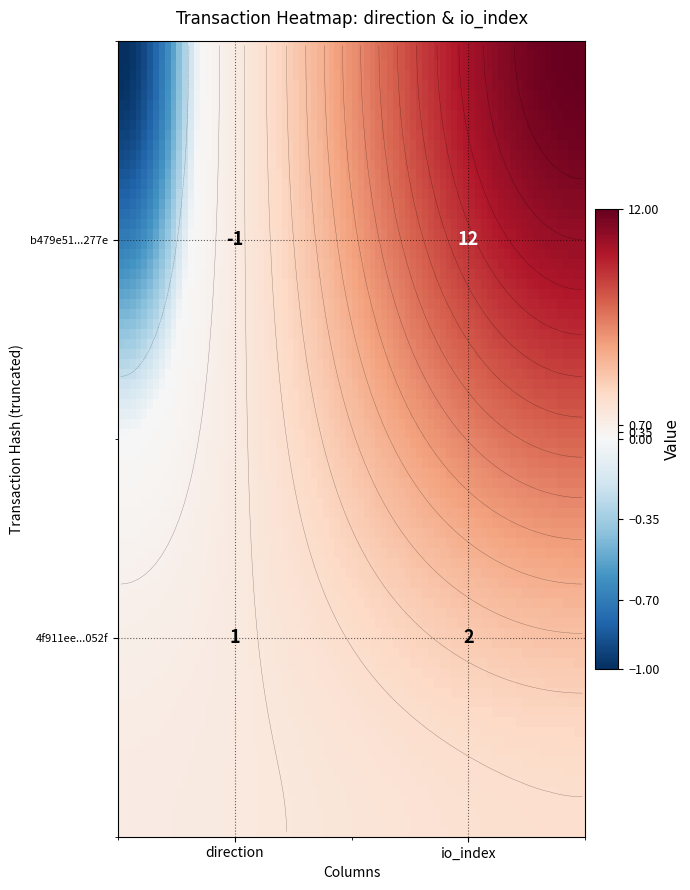

Between 1 and 0, which is larger?

1